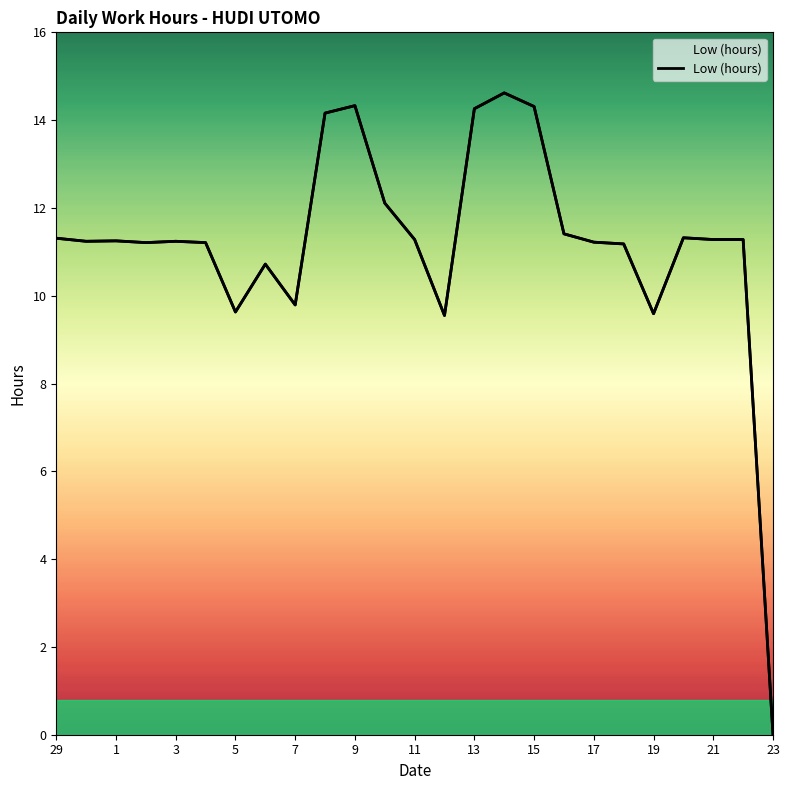

Count the number of data series in this chart.

1